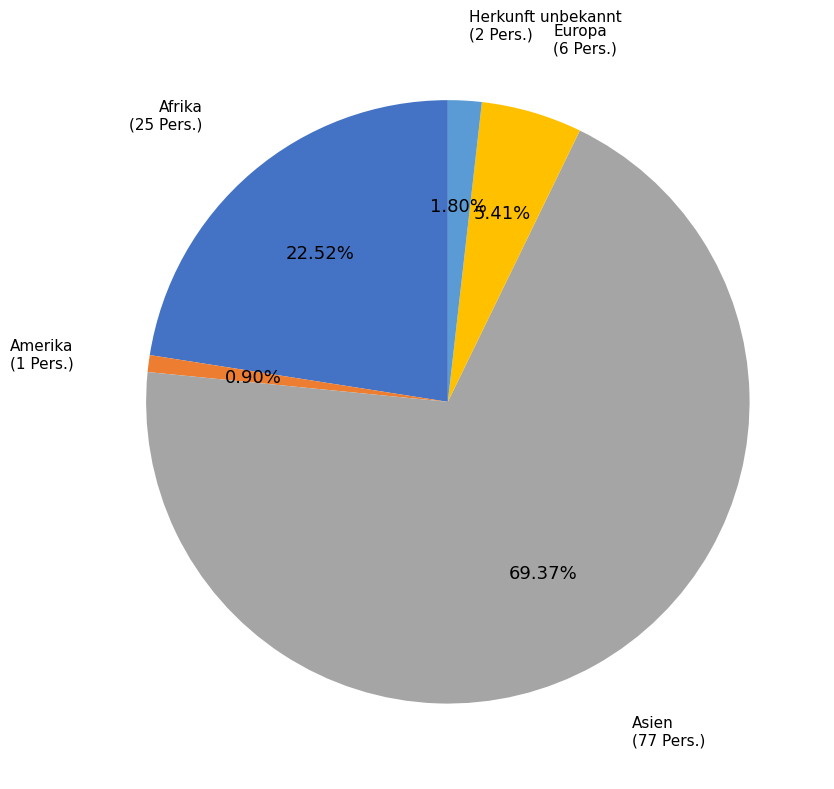

Which category has the smallest portion of the pie?

Amerika